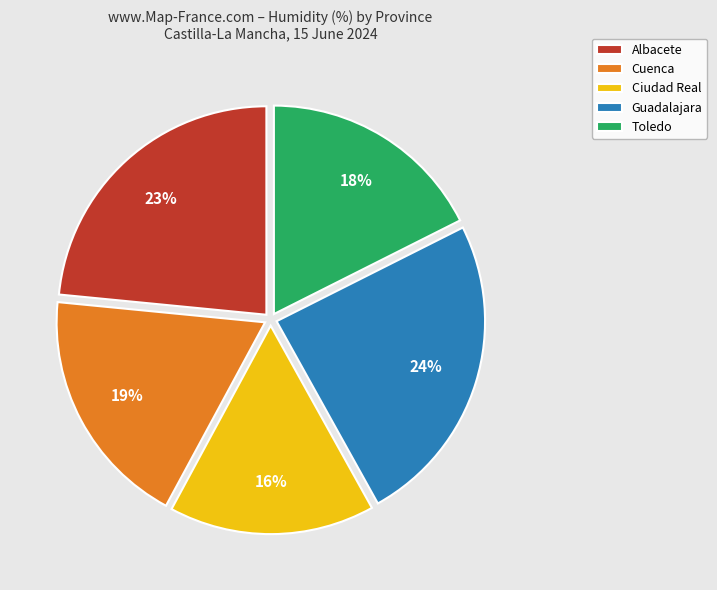

Combined, do Cuenca and Guadalajara account for over 50%?

No